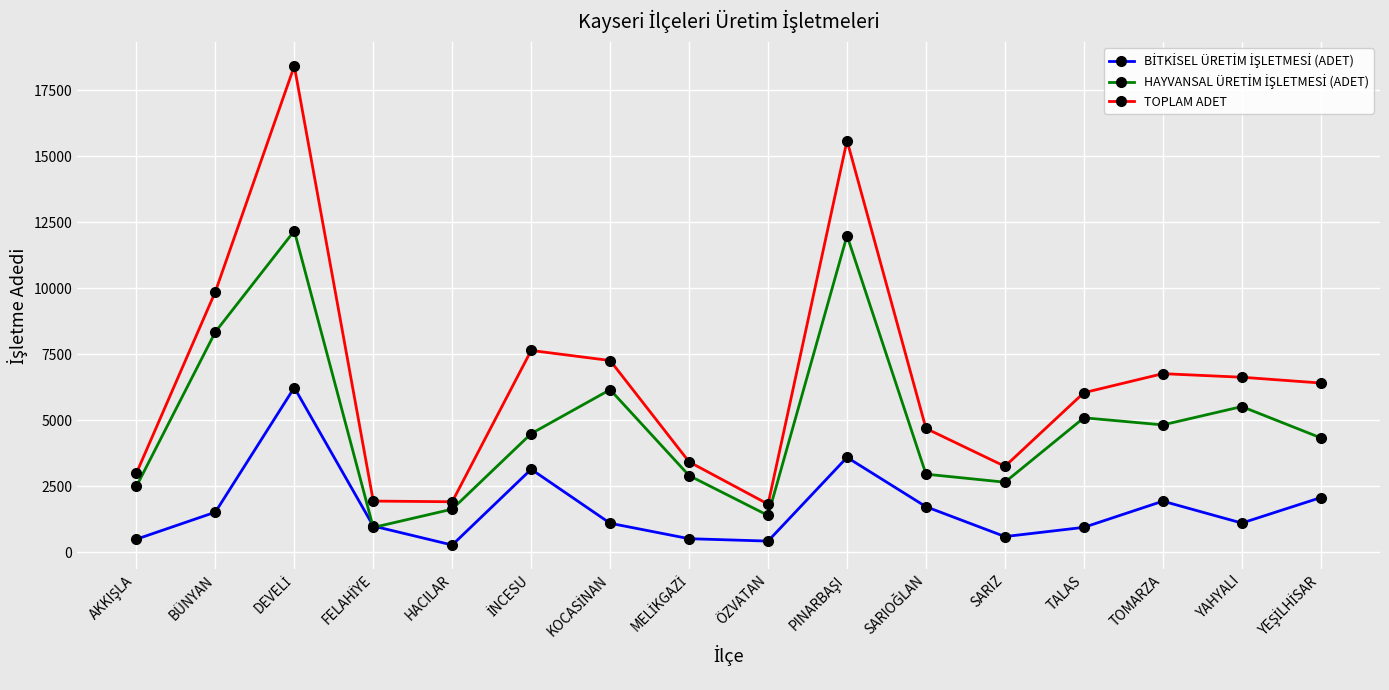

What is the smallest value displayed?

280